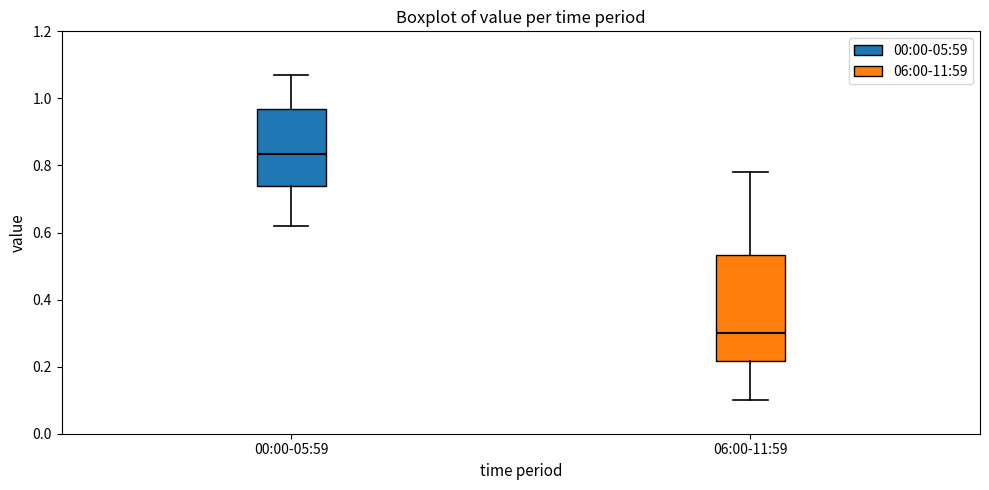

Which box is the tallest, from its lower edge to its upper edge?

06:00-11:59